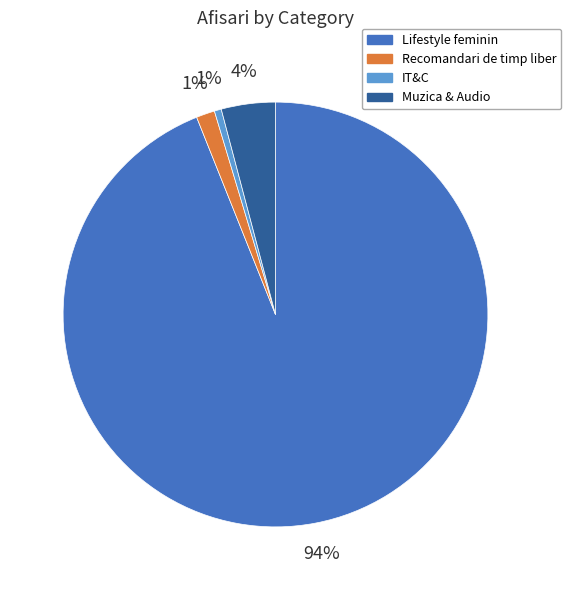

Which slice is the largest?

Lifestyle feminin